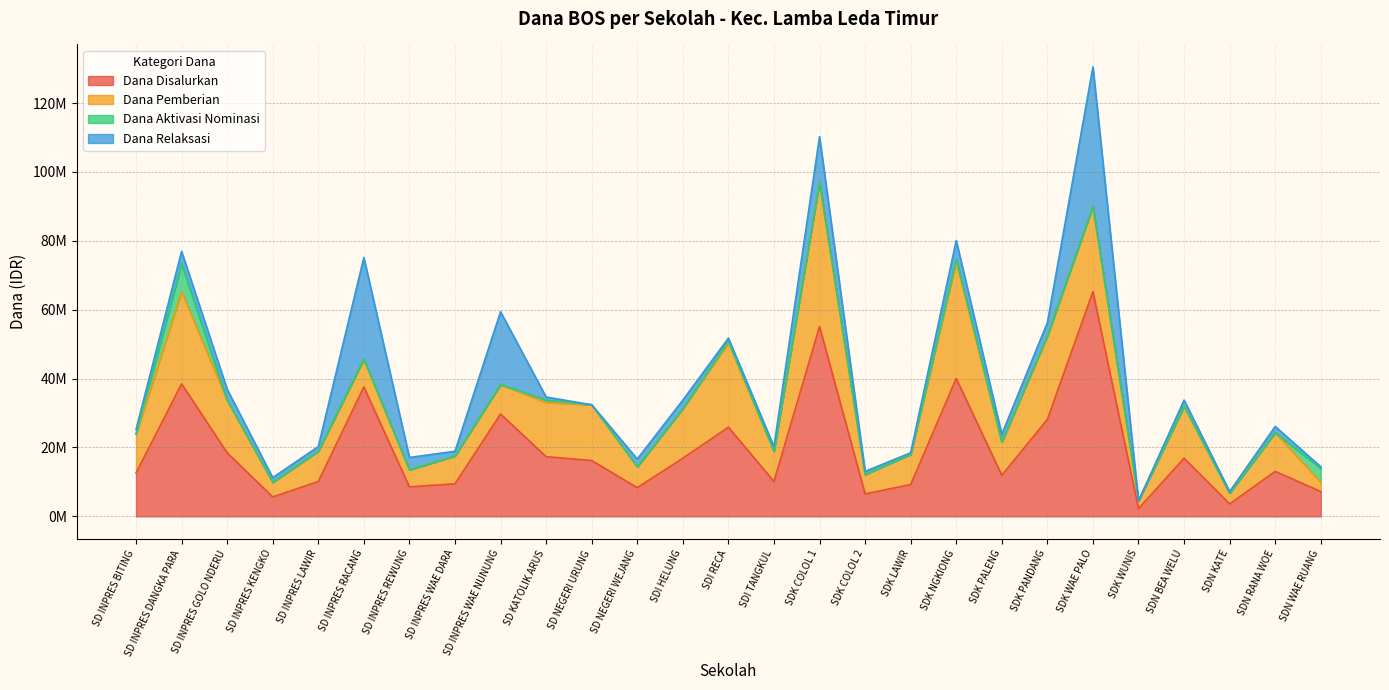

How many lines are shown in the chart?

4